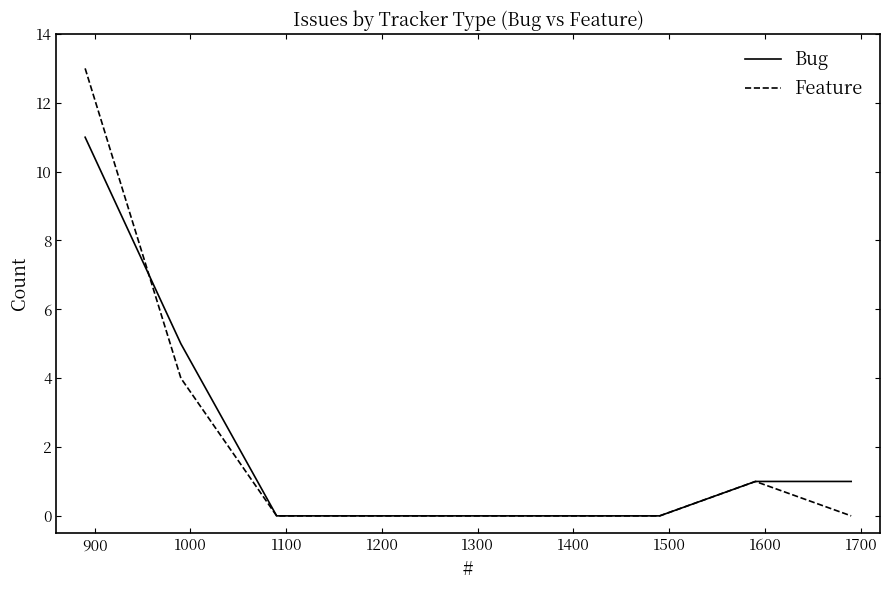

Which series has the widest spread of values?

Feature